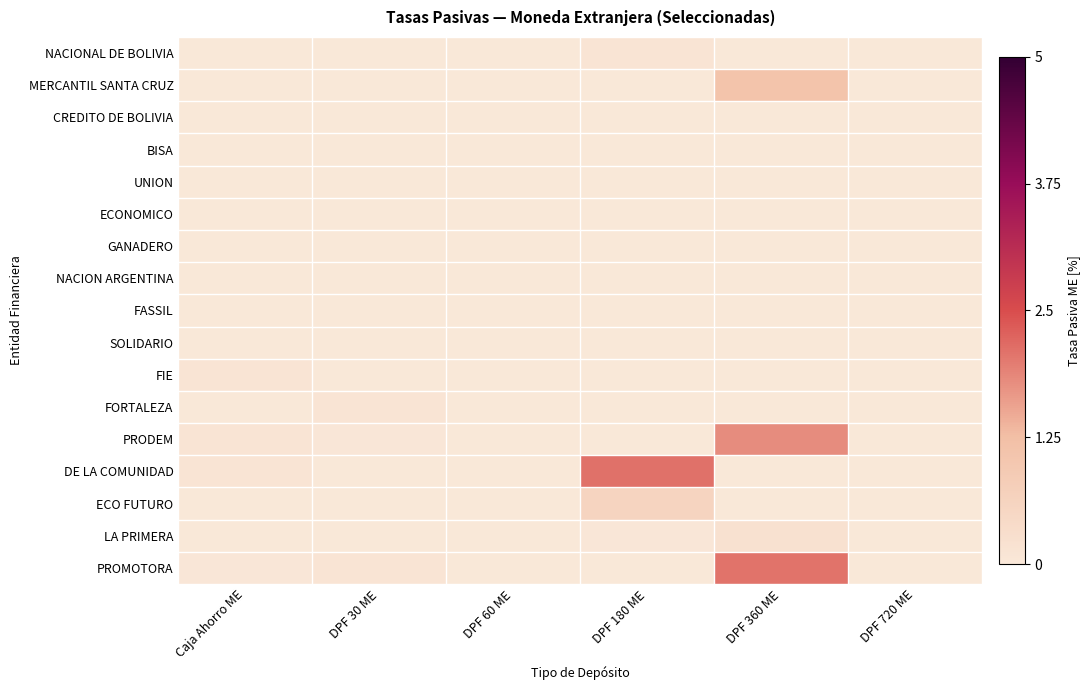

Reading left to right, extract all data points from this chart.

NACIONAL DE BOLIVIA: Caja Ahorro ME=0.0	DPF 30 ME=0.0	DPF 60 ME=0.0	DPF 180 ME=2.0	DPF 360 ME=0.0	DPF 720 ME=0.0
MERCANTIL SANTA CRUZ: Caja Ahorro ME=0.0	DPF 30 ME=0.0	DPF 60 ME=0.0	DPF 180 ME=0.0	DPF 360 ME=22.0	DPF 720 ME=0.0
CREDITO DE BOLIVIA: Caja Ahorro ME=0.0	DPF 30 ME=0.0	DPF 60 ME=0.0	DPF 180 ME=0.0	DPF 360 ME=0.0	DPF 720 ME=0.0
BISA: Caja Ahorro ME=0.0	DPF 30 ME=0.0	DPF 60 ME=0.0	DPF 180 ME=0.0	DPF 360 ME=0.0	DPF 720 ME=0.0
UNION: Caja Ahorro ME=0.0	DPF 30 ME=0.0	DPF 60 ME=0.0	DPF 180 ME=0.0	DPF 360 ME=0.0	DPF 720 ME=0.0
ECONOMICO: Caja Ahorro ME=0.0	DPF 30 ME=0.0	DPF 60 ME=0.0	DPF 180 ME=0.0	DPF 360 ME=0.0	DPF 720 ME=0.0
GANADERO: Caja Ahorro ME=0.0	DPF 30 ME=0.2	DPF 60 ME=0.0	DPF 180 ME=0.0	DPF 360 ME=0.0	DPF 720 ME=0.0
NACION ARGENTINA: Caja Ahorro ME=0.0	DPF 30 ME=0.0	DPF 60 ME=0.0	DPF 180 ME=0.0	DPF 360 ME=0.0	DPF 720 ME=0.0
FASSIL: Caja Ahorro ME=0.0	DPF 30 ME=0.0	DPF 60 ME=0.0	DPF 180 ME=0.0	DPF 360 ME=0.0	DPF 720 ME=0.0
SOLIDARIO: Caja Ahorro ME=0.2	DPF 30 ME=0.2	DPF 60 ME=0.0	DPF 180 ME=0.0	DPF 360 ME=0.0	DPF 720 ME=0.0
FIE: Caja Ahorro ME=2.0	DPF 30 ME=0.2	DPF 60 ME=0.0	DPF 180 ME=0.0	DPF 360 ME=0.0	DPF 720 ME=0.0
FORTALEZA: Caja Ahorro ME=0.0	DPF 30 ME=2.0	DPF 60 ME=0.0	DPF 180 ME=0.0	DPF 360 ME=0.0	DPF 720 ME=0.0
PRODEM: Caja Ahorro ME=2.0	DPF 30 ME=1.0	DPF 60 ME=0.0	DPF 180 ME=0.0	DPF 360 ME=36.0	DPF 720 ME=0.0
DE LA COMUNIDAD: Caja Ahorro ME=2.0	DPF 30 ME=0.0	DPF 60 ME=0.0	DPF 180 ME=42.0	DPF 360 ME=0.0	DPF 720 ME=0.0
ECO FUTURO: Caja Ahorro ME=0.0	DPF 30 ME=0.0	DPF 60 ME=0.0	DPF 180 ME=12.0	DPF 360 ME=0.0	DPF 720 ME=0.0
LA PRIMERA: Caja Ahorro ME=0.0	DPF 30 ME=0.2	DPF 60 ME=0.0	DPF 180 ME=1.0	DPF 360 ME=4.0	DPF 720 ME=0.0
PROMOTORA: Caja Ahorro ME=1.0	DPF 30 ME=2.0	DPF 60 ME=0.0	DPF 180 ME=0.0	DPF 360 ME=41.8	DPF 720 ME=0.0